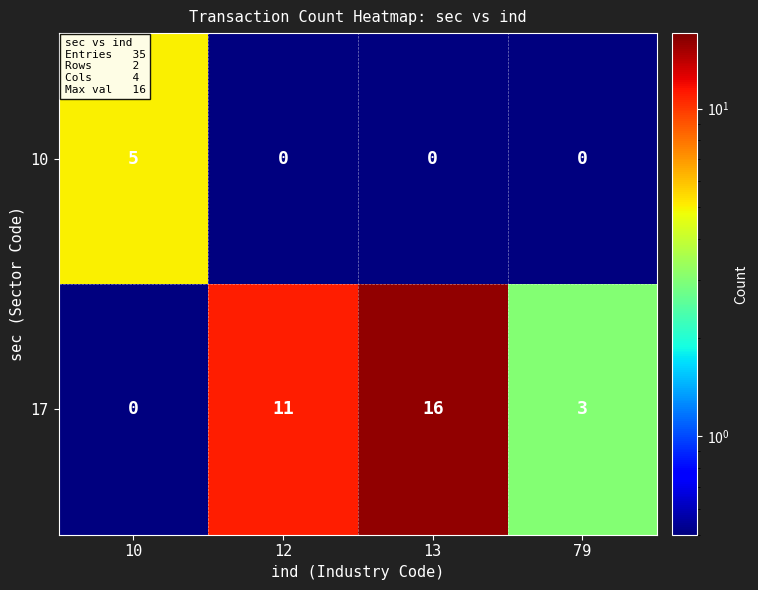

At how many categories does at least one series exceed 4?

3